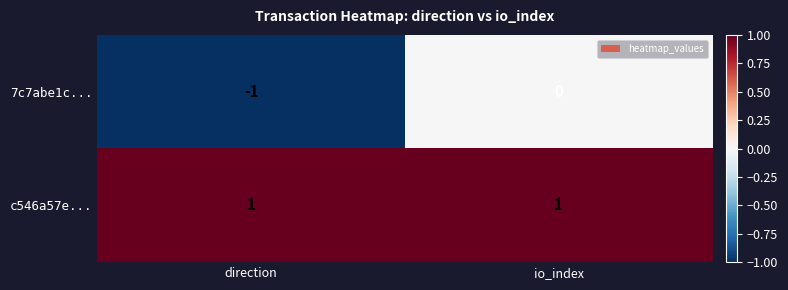

Which series changed the most between direction and io_index?

7c7abe1c...